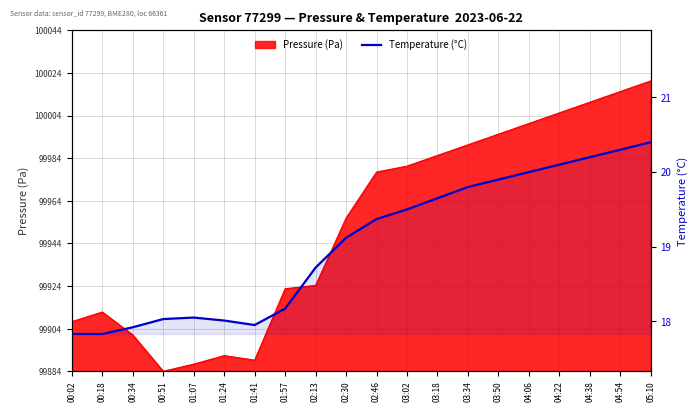

At which label does the data first exceed 19?

02:30